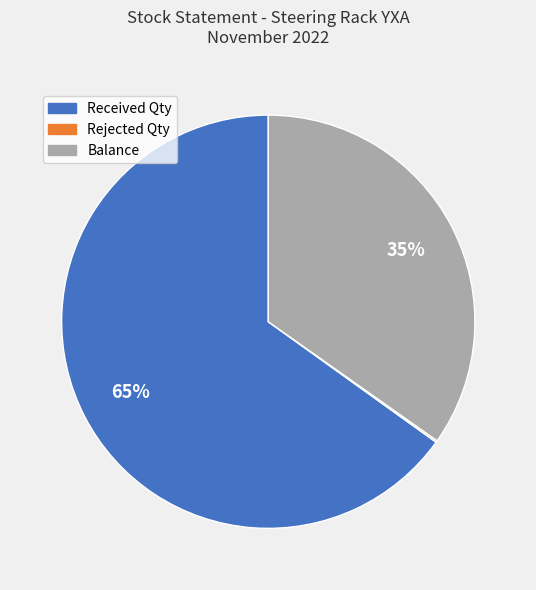

What percentage is the Received Qty slice, to the nearest percent?

65%